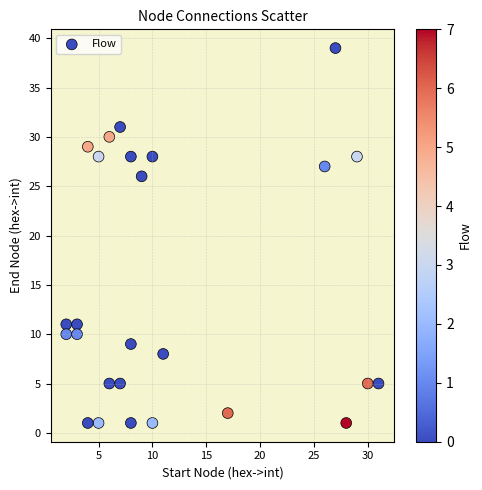

What Y value in the scatter plot is closest to 20?

26